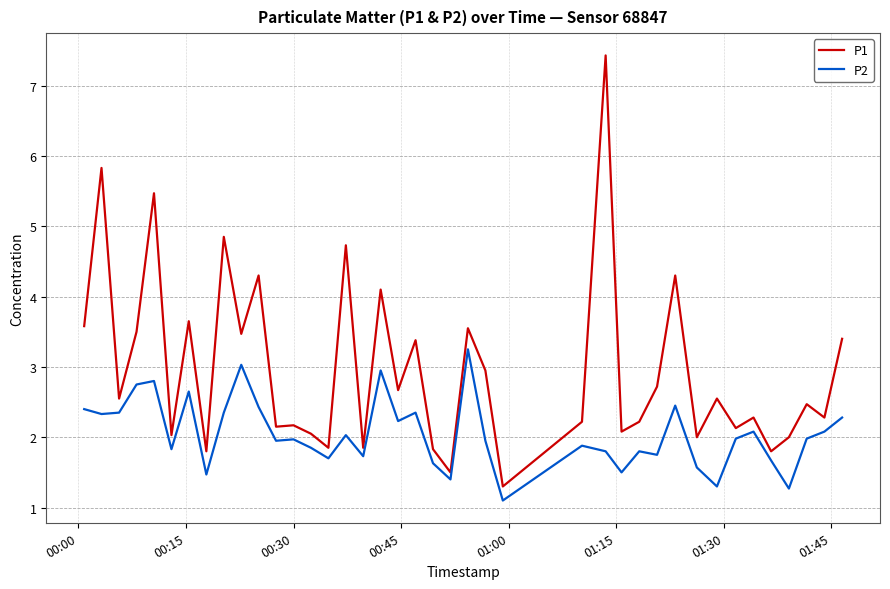

Which series has the widest spread of values?

P1